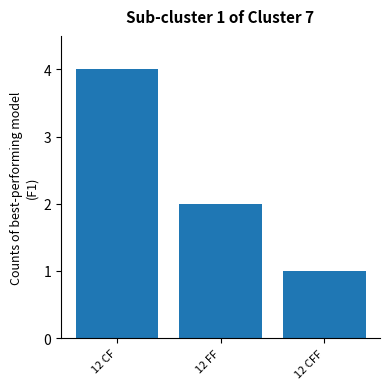

What is the change in value from 12 FF to 12 CFF?

-1